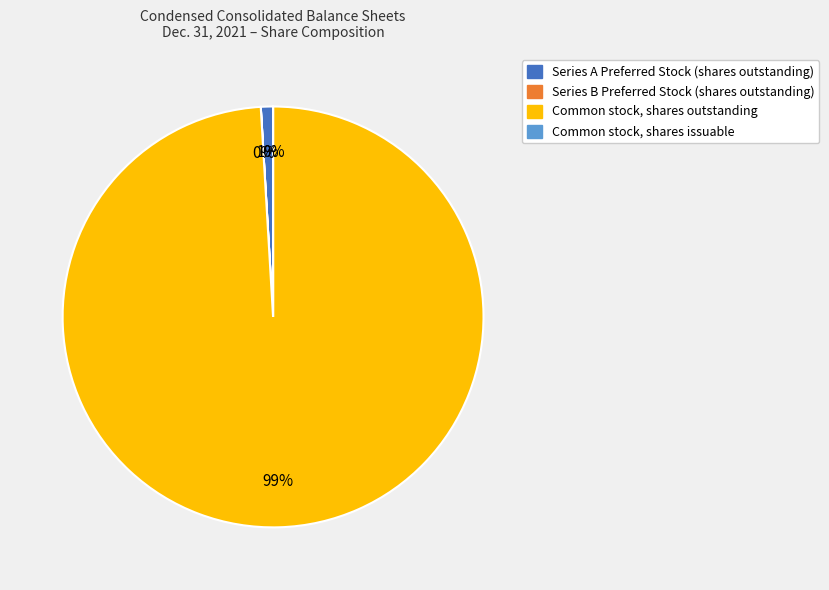

Which category has the smallest portion of the pie?

Series B Preferred Stock (shares outstanding)